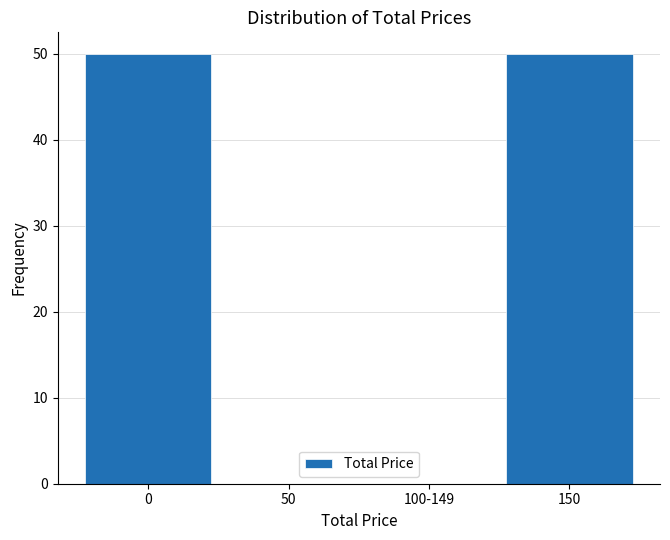

Reading left to right, list all the values displayed in this chart.

0=50	50=0	100-149=0	150=50